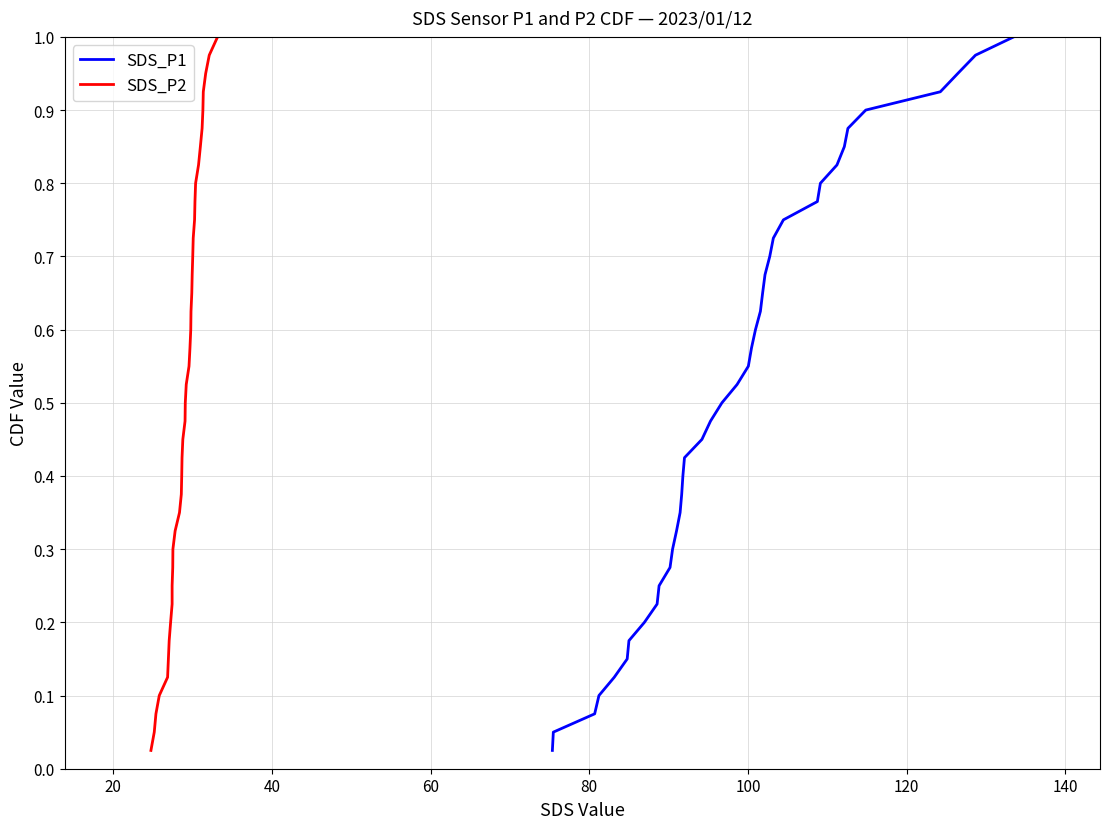

How many lines are shown in the chart?

2